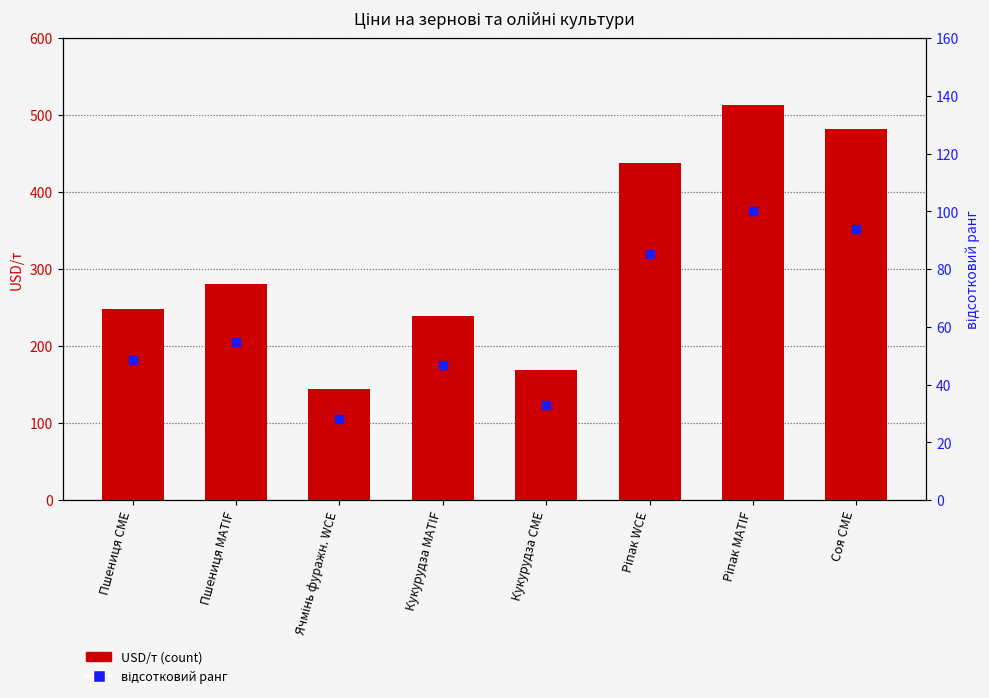

Which series reaches the maximum Y coordinate?

USD/т